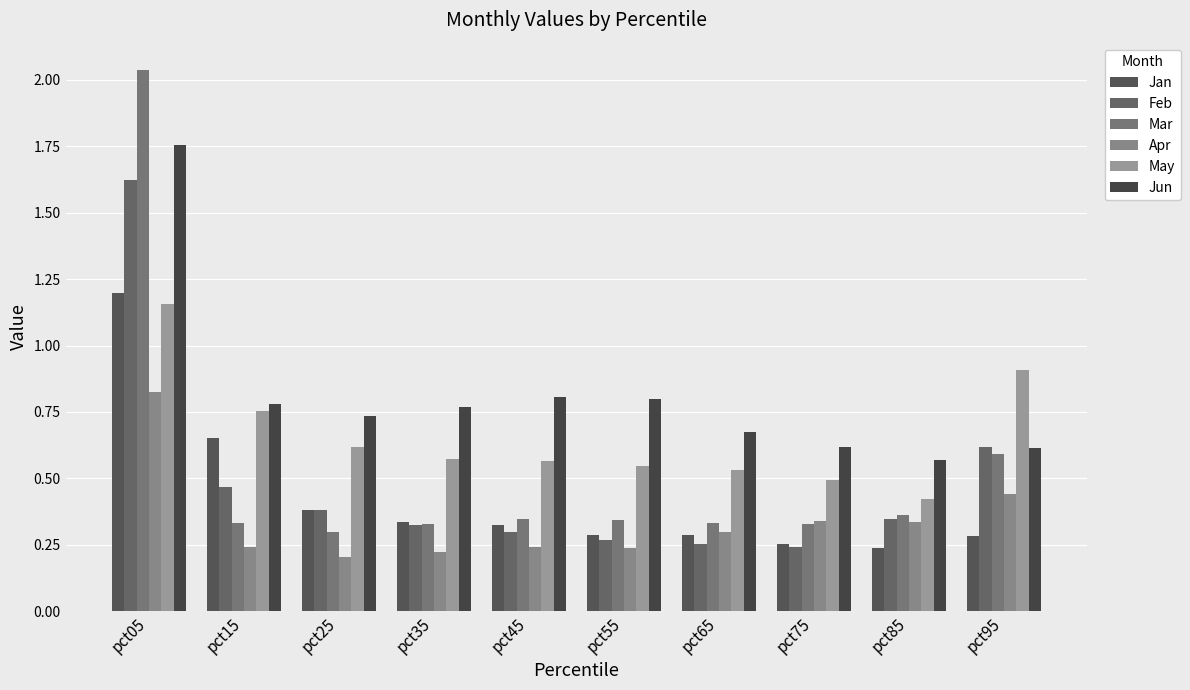

Which series has the widest spread of values?

Mar